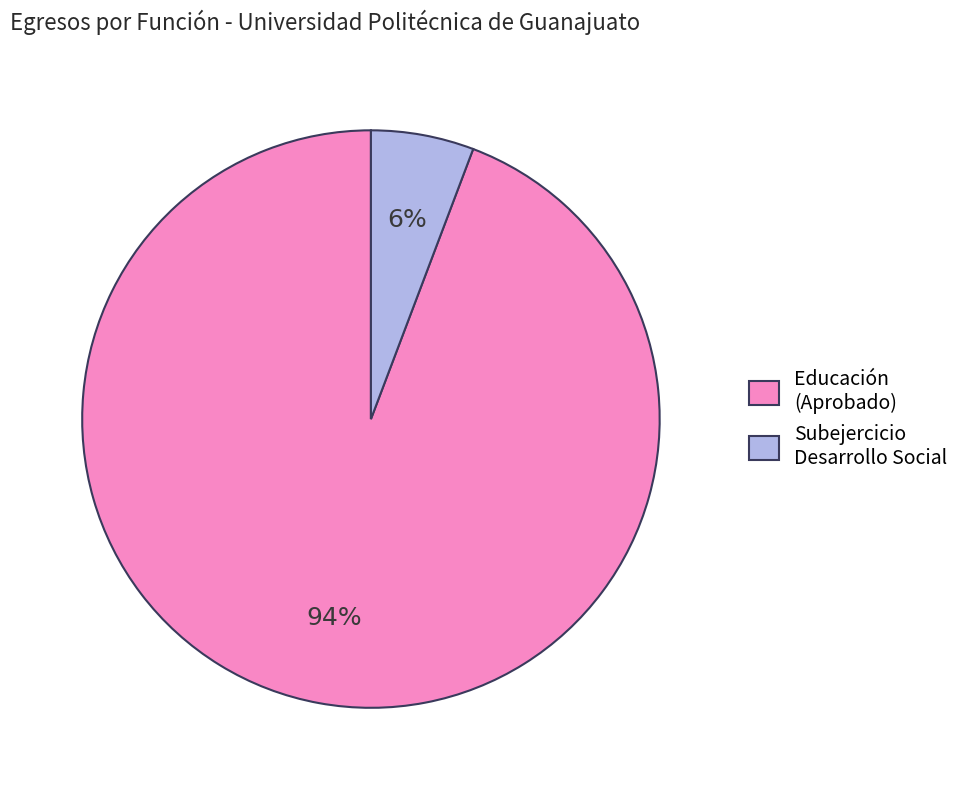

How many slices are in this pie chart?

2